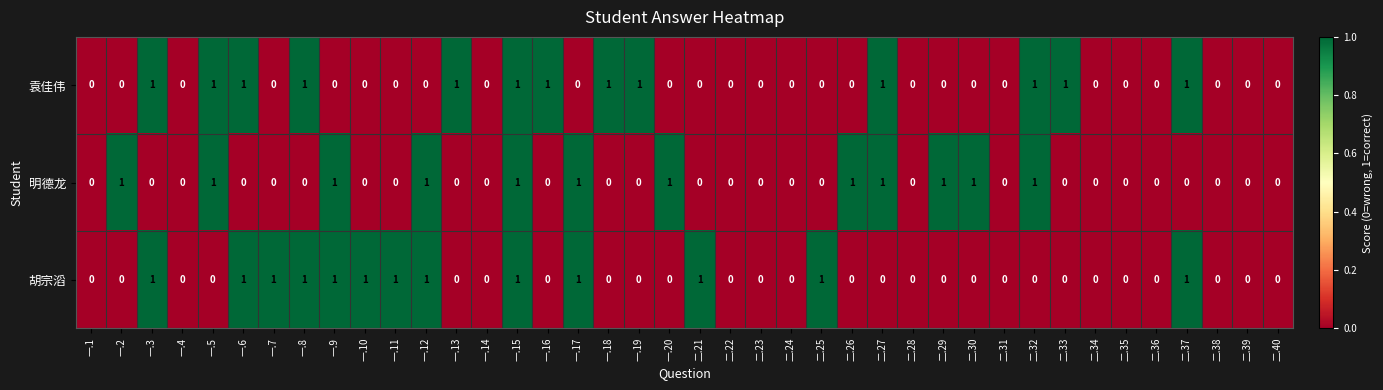

Is it true that 胡宗滔 equals -1 at 一.14?

False